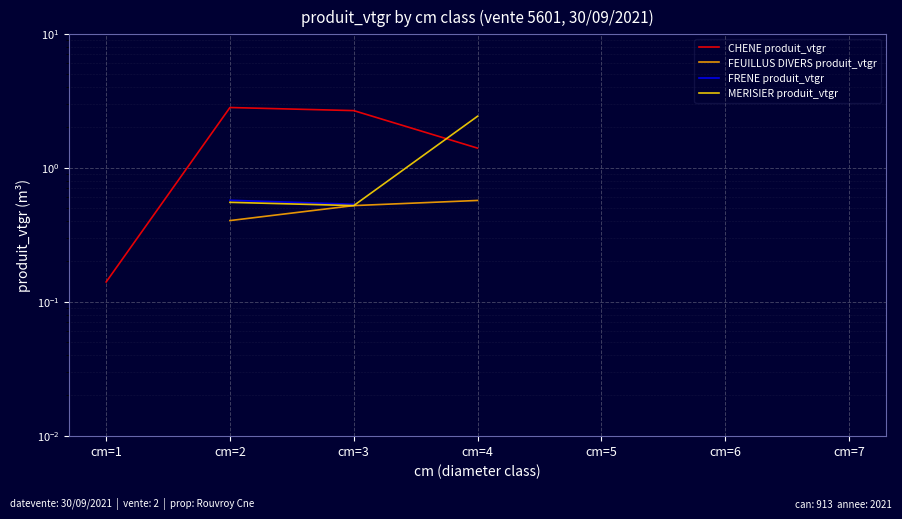

Between cm=3 and cm=7, which series saw the biggest shift?

FRENE produit_vtgr